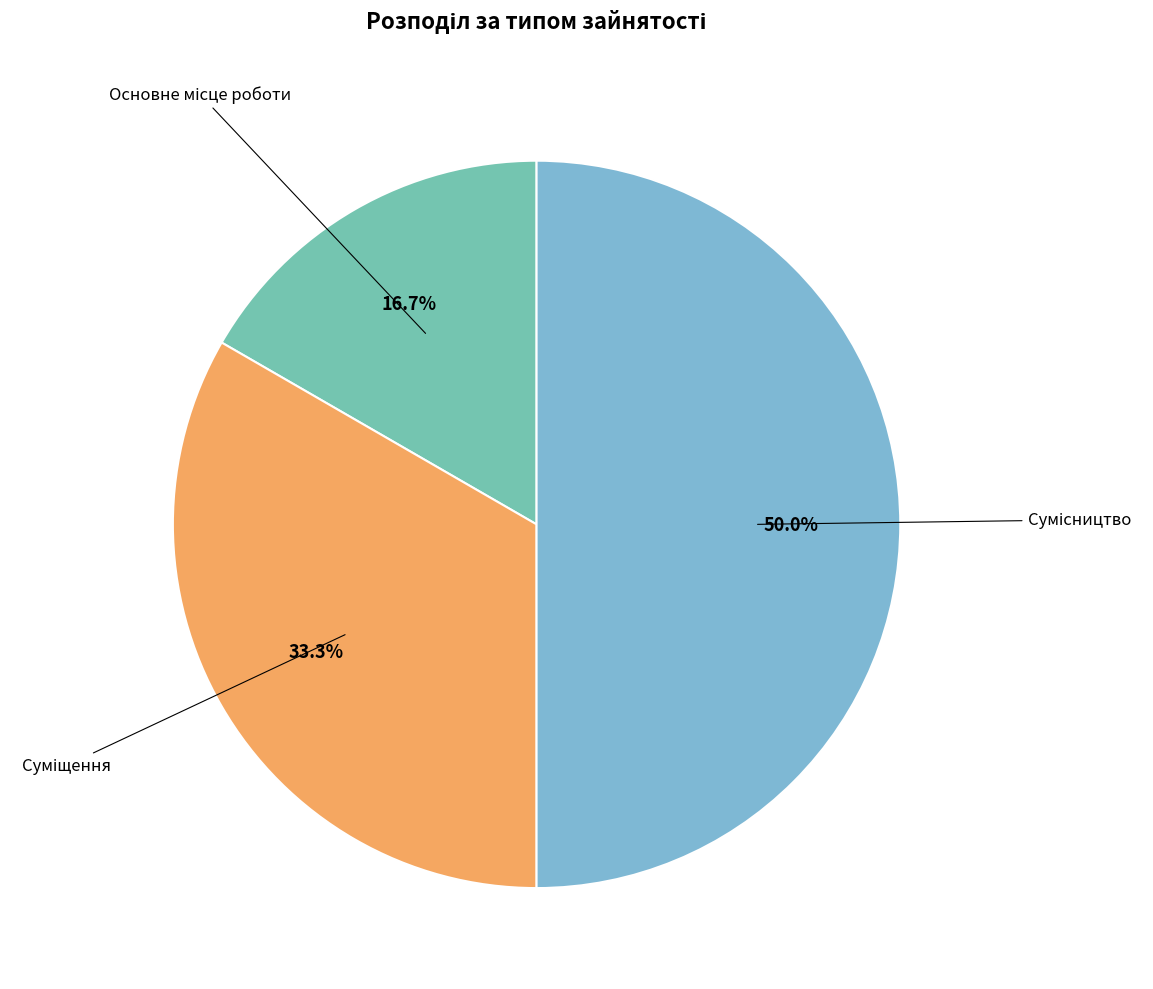

How many segments does this pie chart have?

3